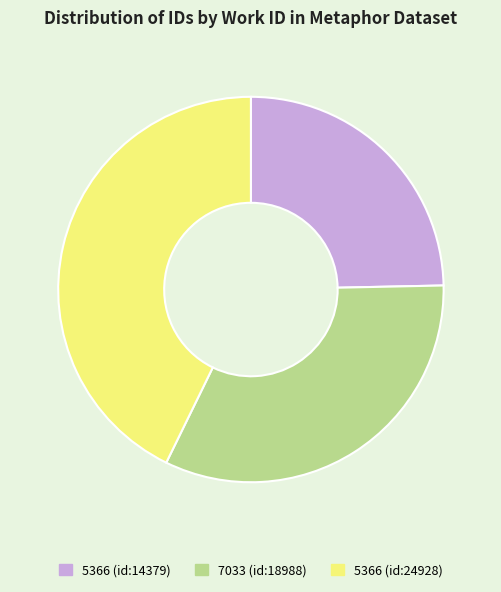

Does 5366 (id:14379) represent more than half of the total?

No